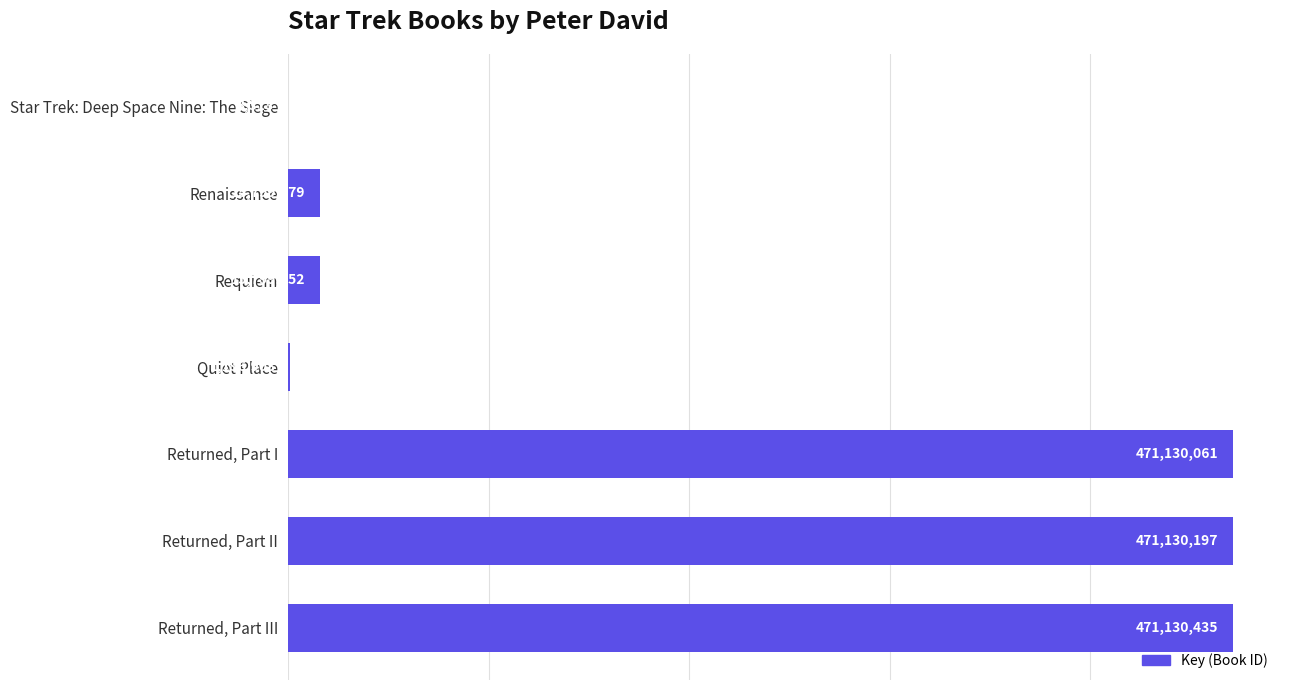

Approximately how many times larger is the value at Returned, Part II compared to Quiet Place?

393.6